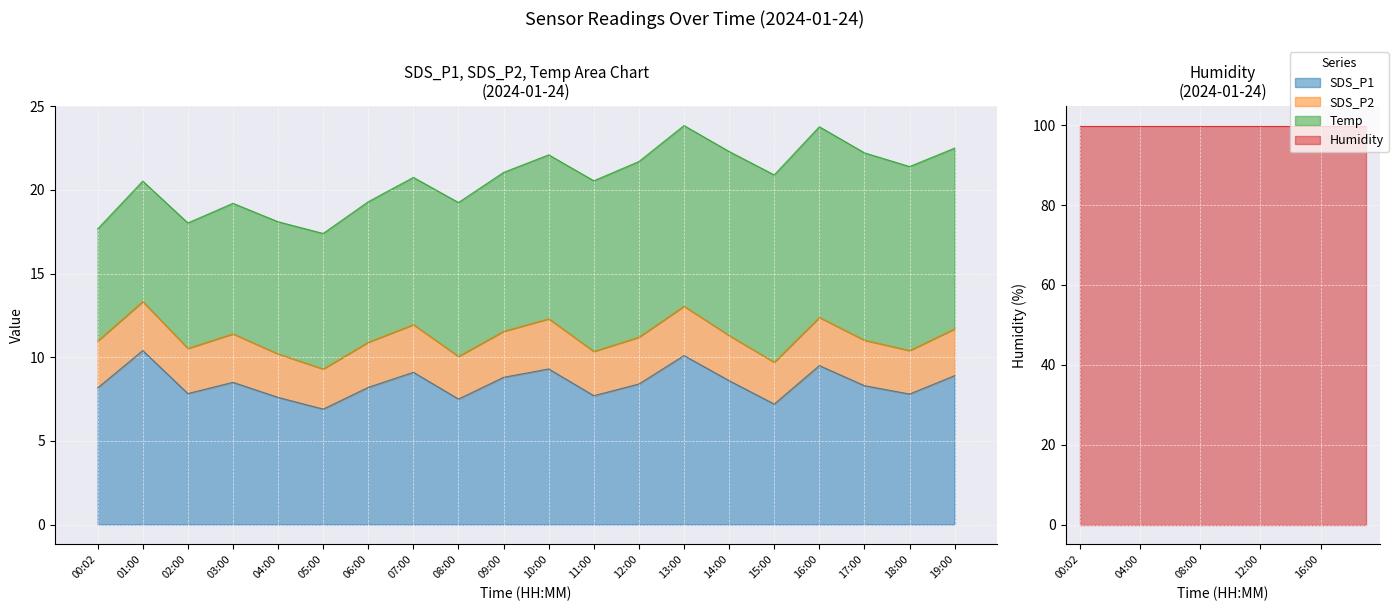

What is the minimum value for SDS_P2?

2.4